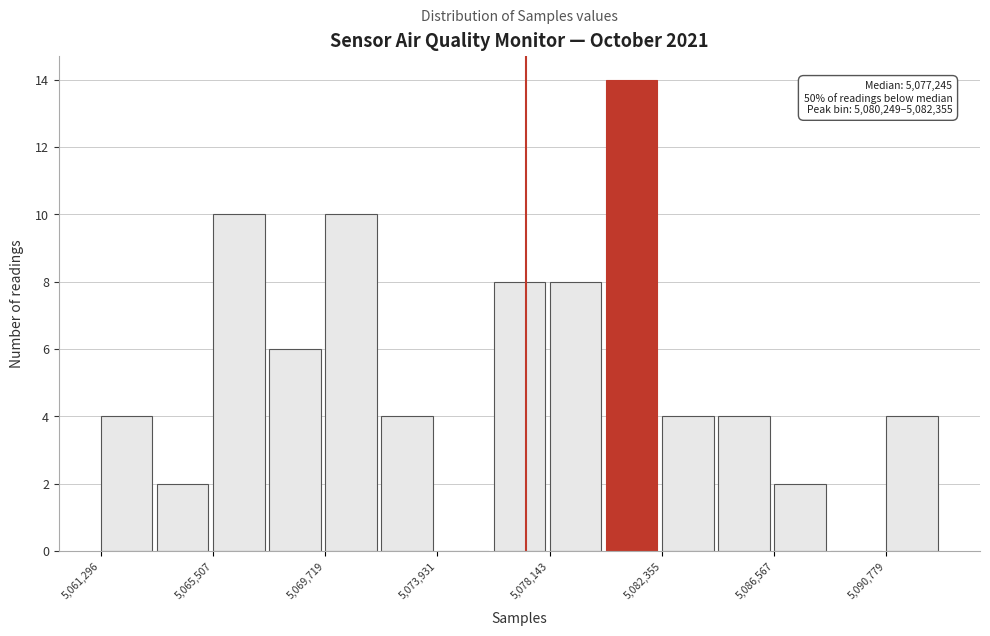

Which range on the x-axis has the tallest bar?

5080000 to 5082500